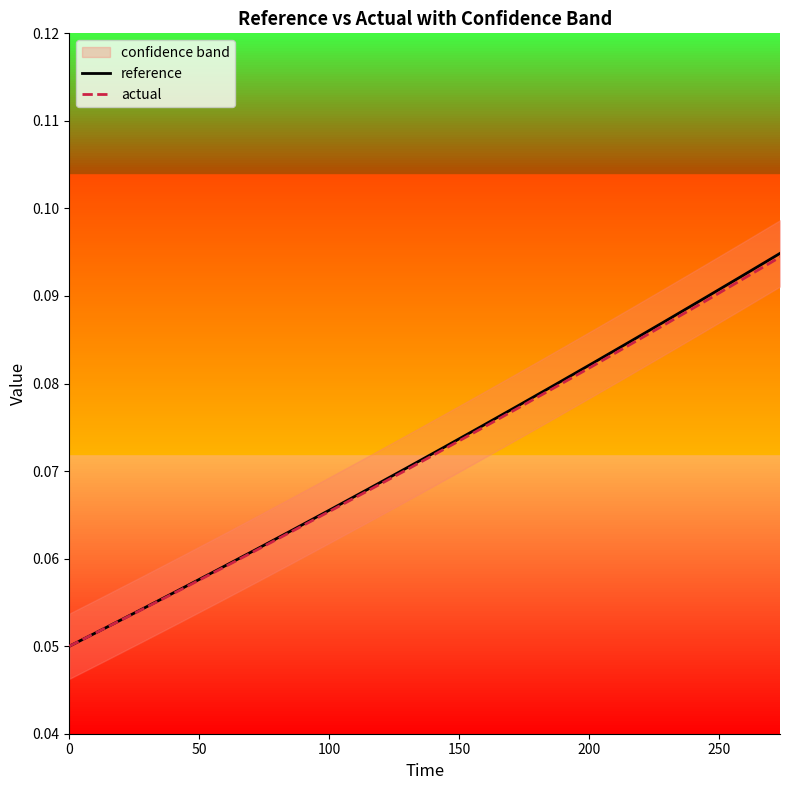

What is the maximum value for reference?

0.1